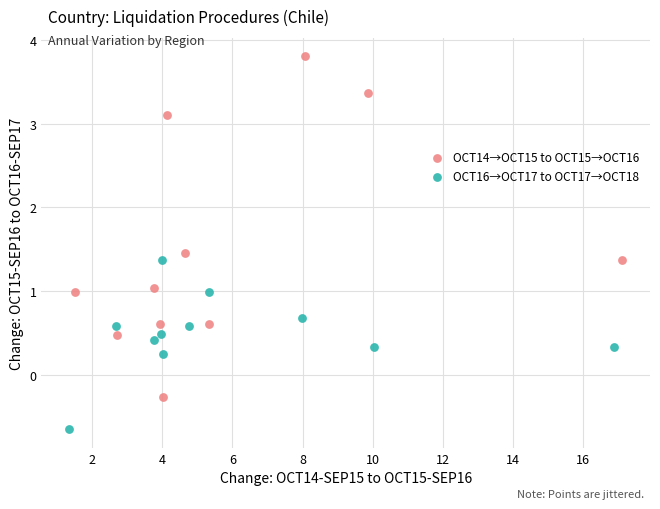

Which series contains the lowest Y value?

OCT16→OCT17 to OCT17→OCT18